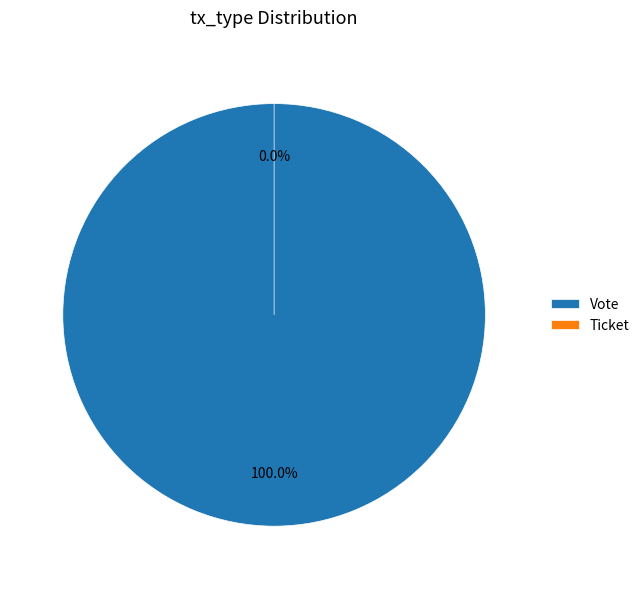

What percentage do Vote and Ticket together represent?

100.0%